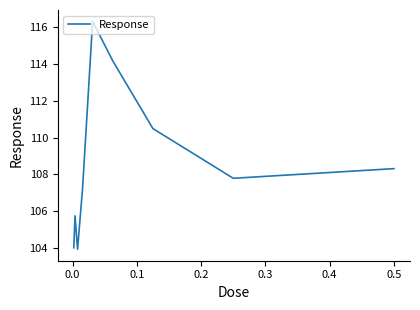

How many interior local peaks (higher than both neighbors) does the data have?

2